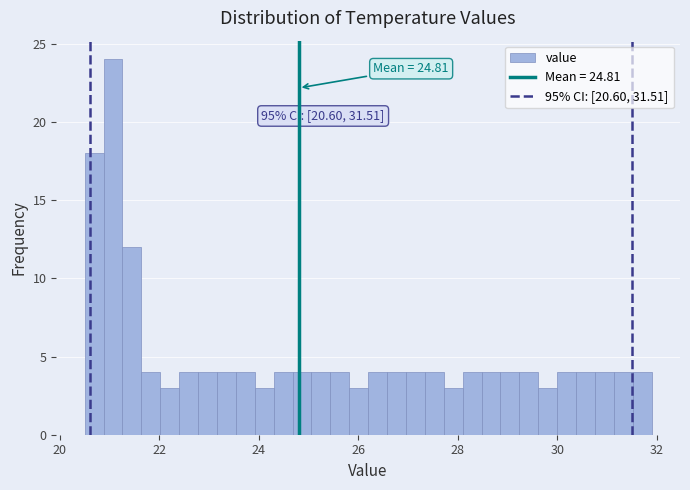

Read against the x-axis, roughly where is the centre of the tallest bar?

21.0